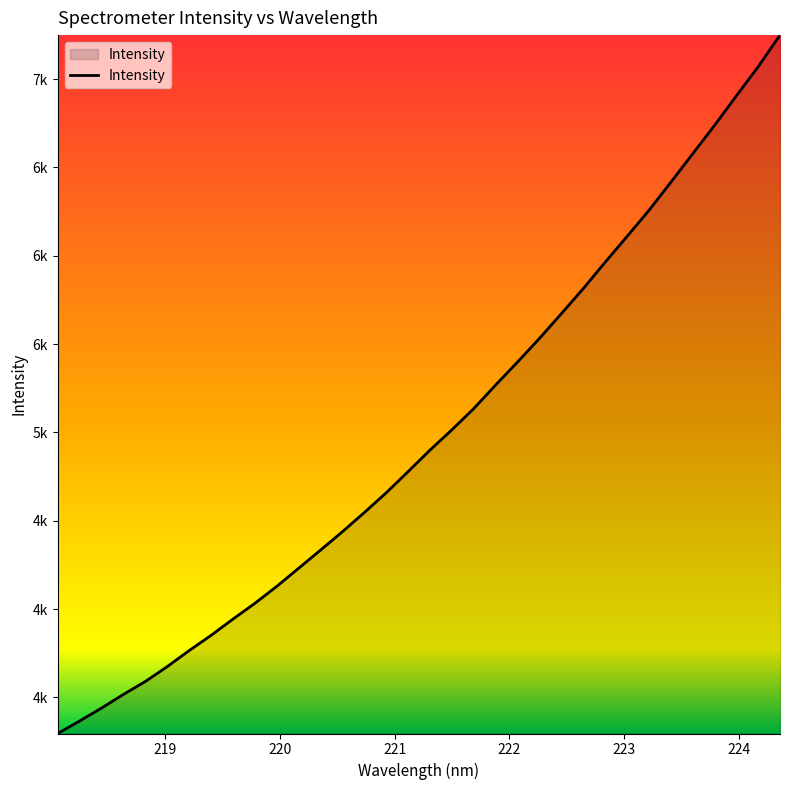

What is the label of the 3rd point from the left?

220